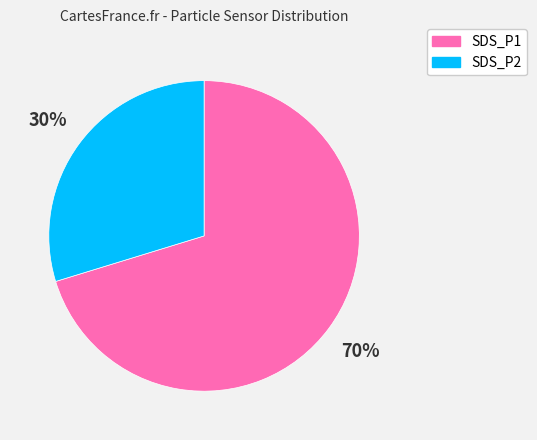

Which slice is the largest?

SDS_P1